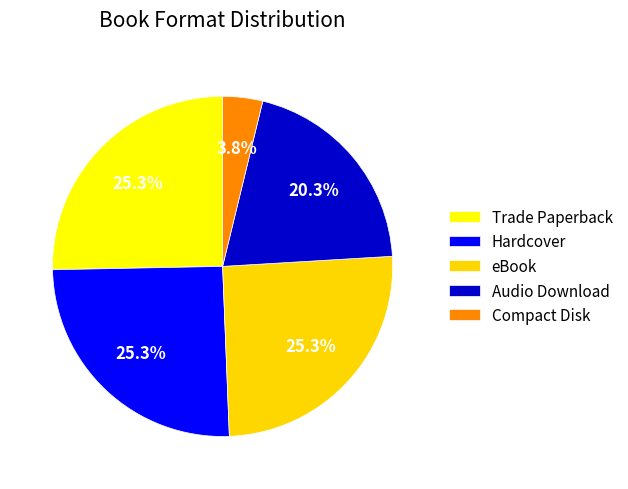

Count the number of slices in the pie.

5